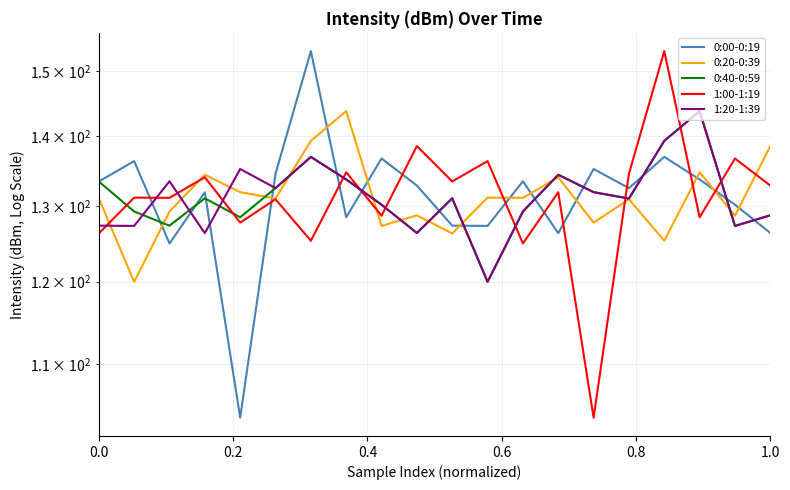

What is the value of the 1:00-1:19 point at the 7th from the left?

125.3